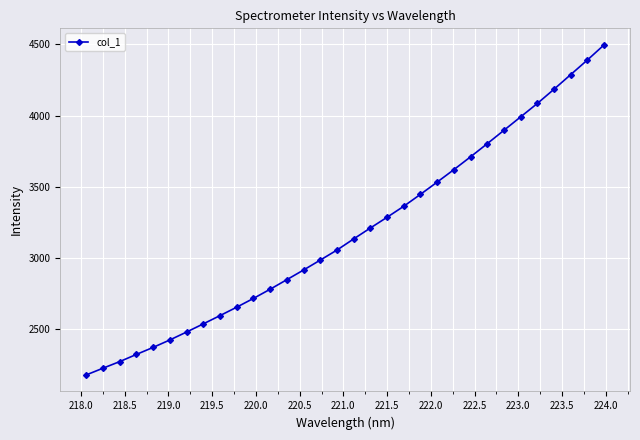

What is the minimum value shown in the chart?

2179.5